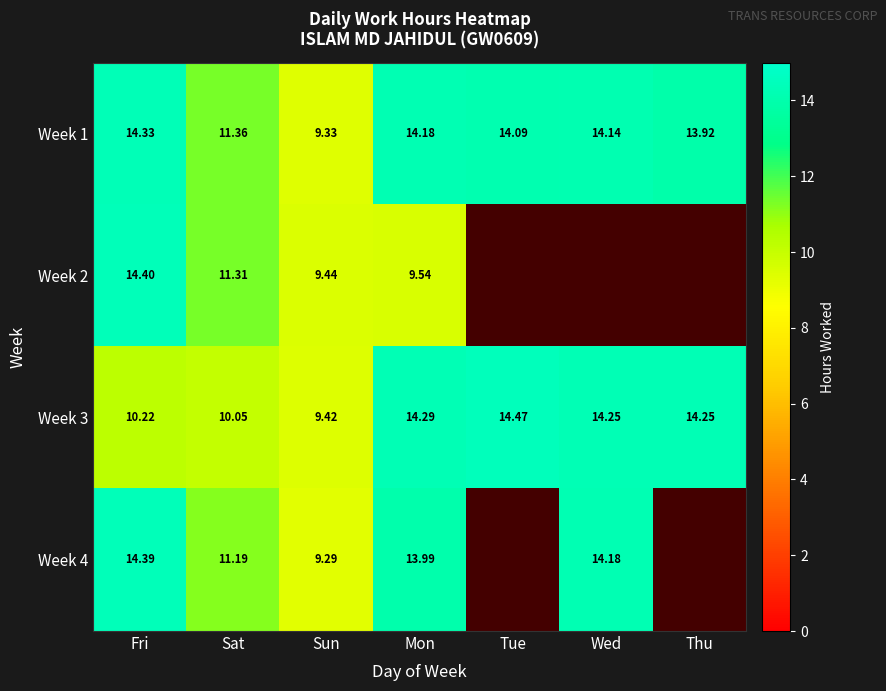

At which label does Week 1 first exceed 14?

Fri